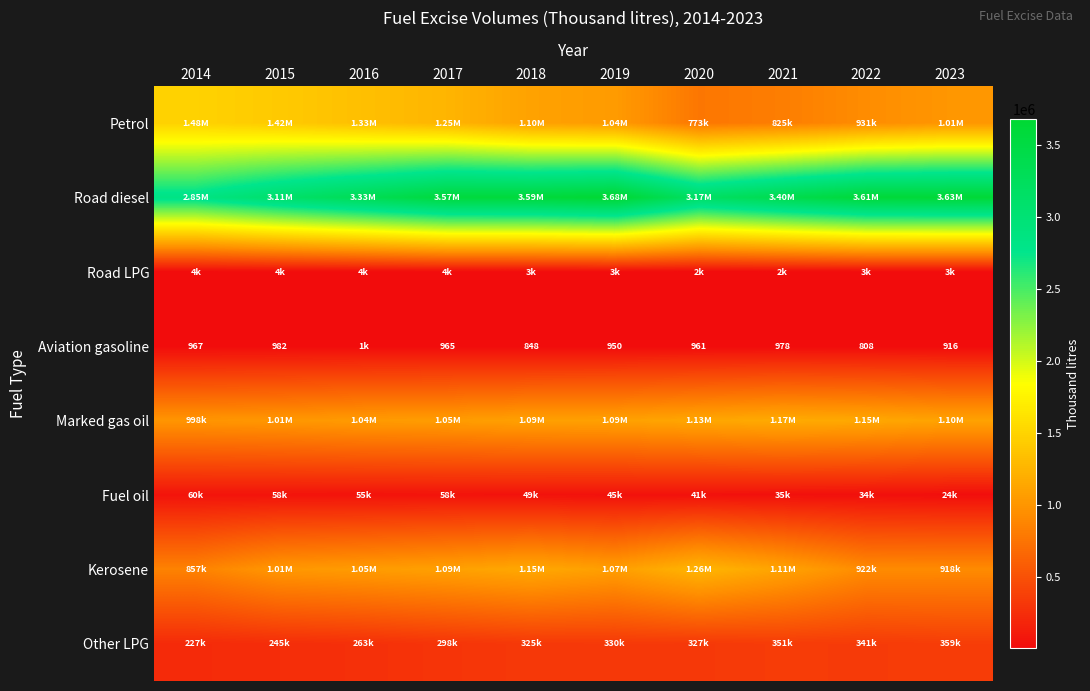

At which label is Kerosene closest to 1056723?

2016